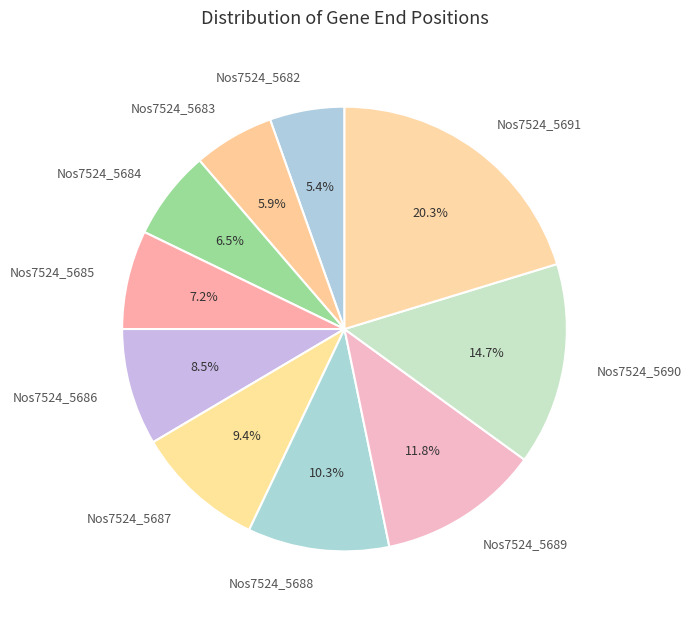

To the nearest percent, what portion does Nos7524_5683 represent?

6%